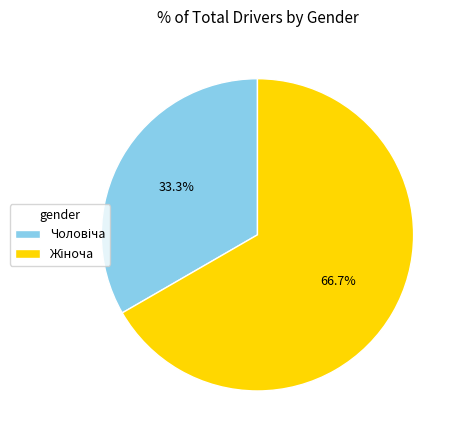

Is there a majority slice in this chart?

Yes